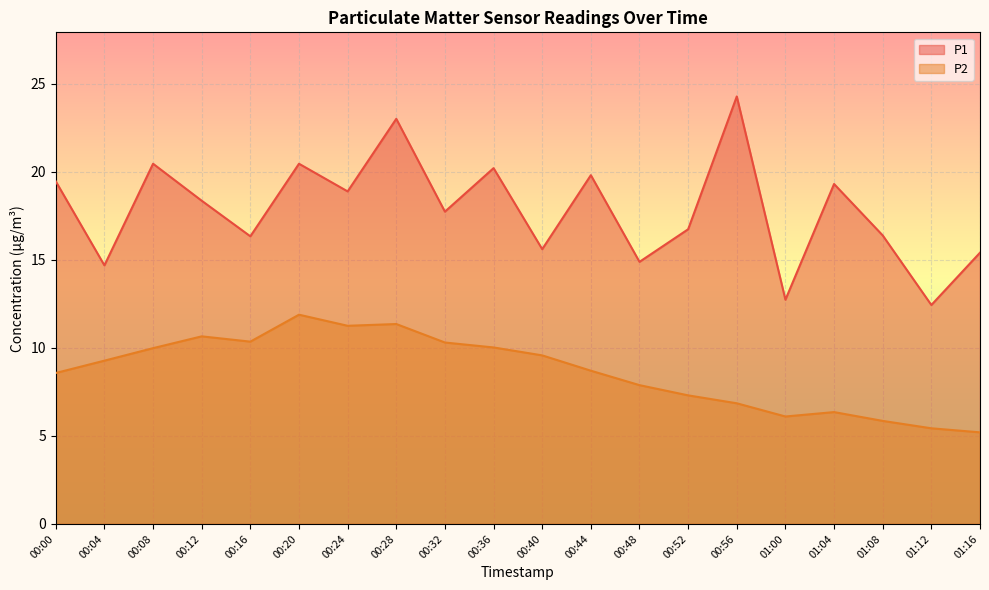

Is it true that P2 equals 9.3 at 01:00?

False